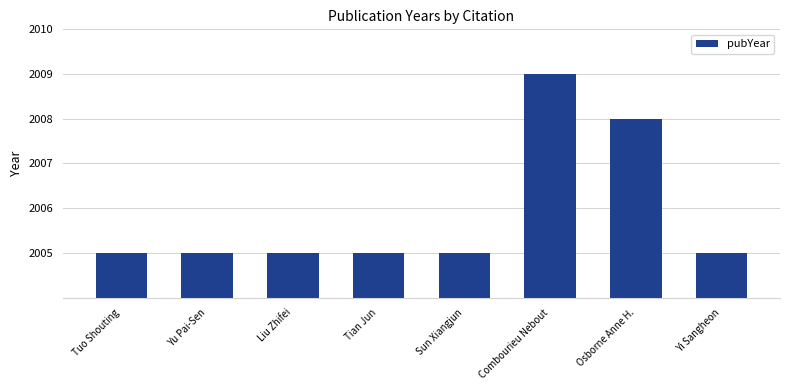

Reading right to left, what are all the values shown in this chart?

Yi Sangheon=2005	Osborne Anne H.=2008	Combourieu Nebout=2009	Sun Xiangjun=2005	Tian Jun=2005	Liu Zhifei=2005	Yu Pai-Sen=2005	Tuo Shouting=2005